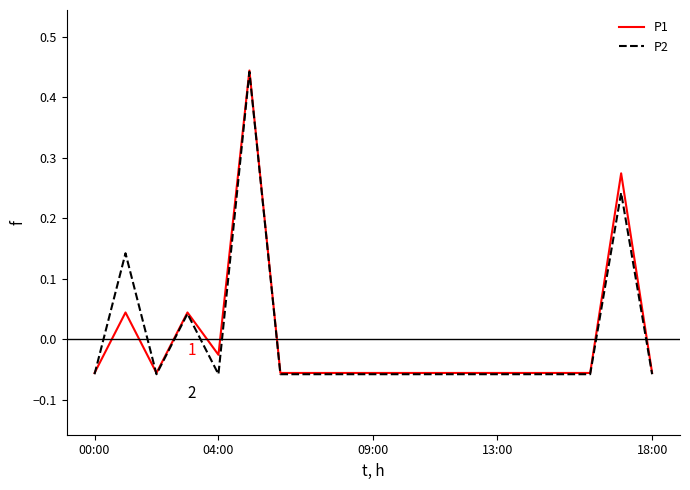

At which category does the chart reach its peak across all series?

5